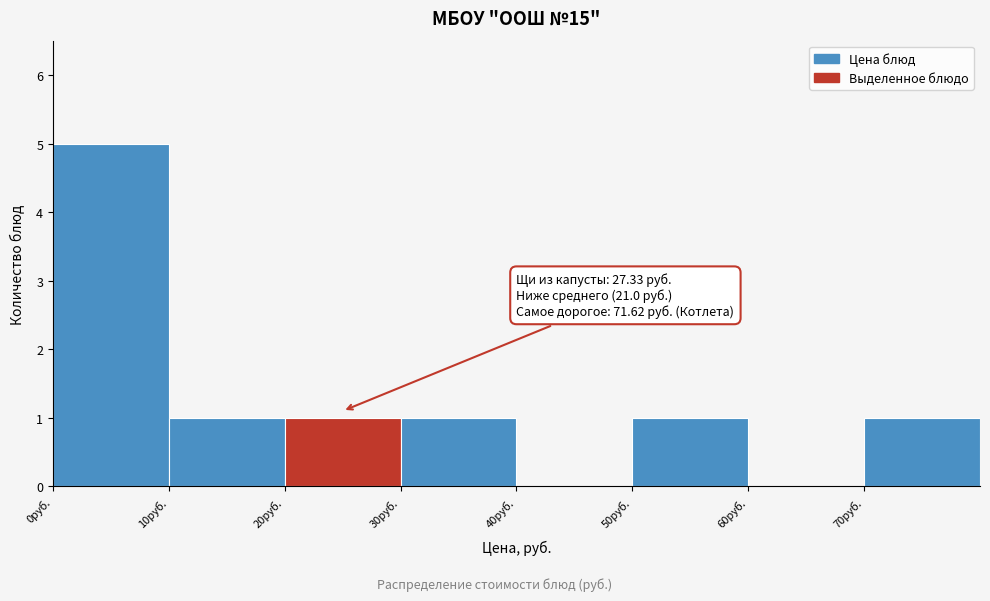

Which range on the x-axis has the tallest bar?

0 to 10